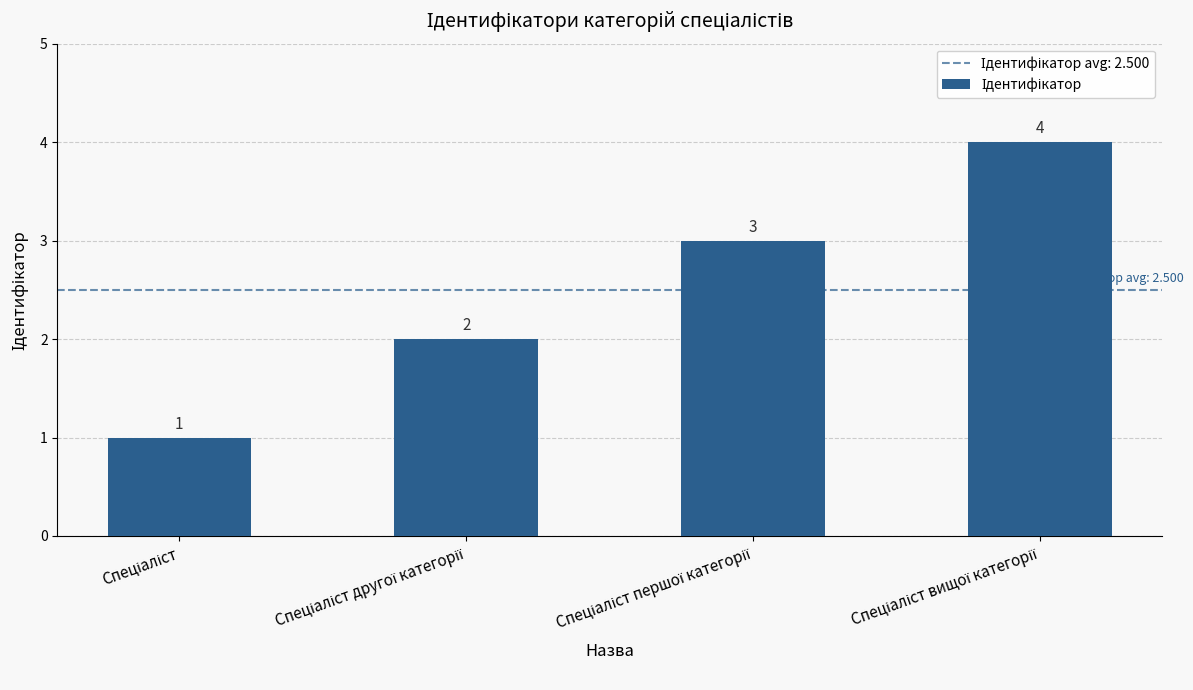

Count the number of data series in this chart.

1